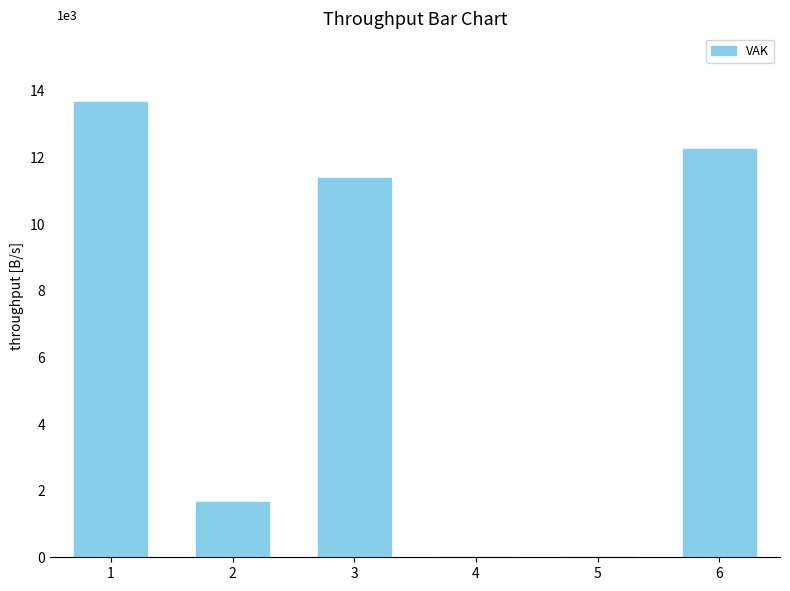

Is it true that the value at 6 is 8334?

False